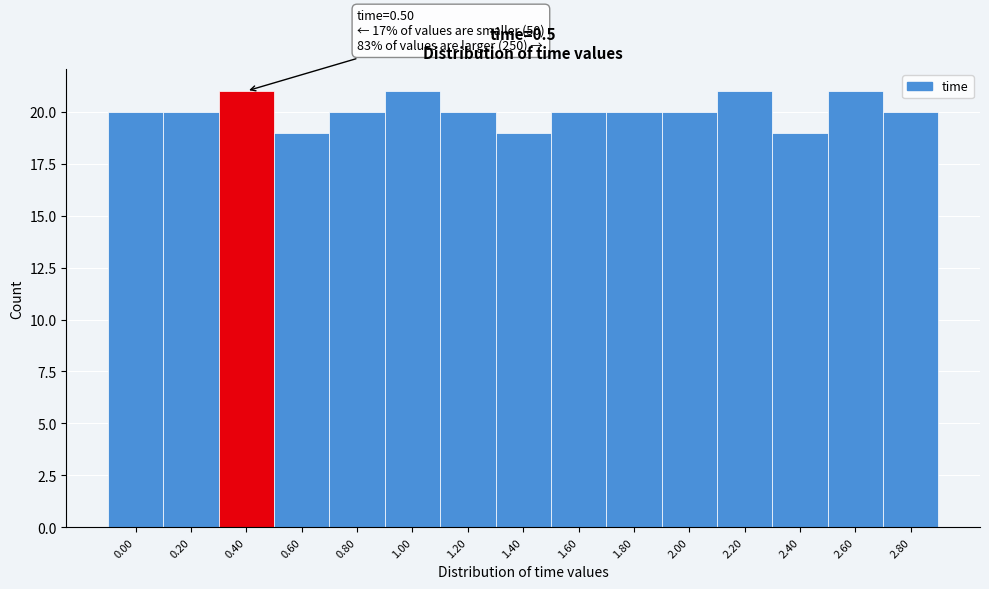

Reading left to right, extract all data points from this chart.

20	20	21	19	20	21	20	19	20	20	20	21	19	21	20